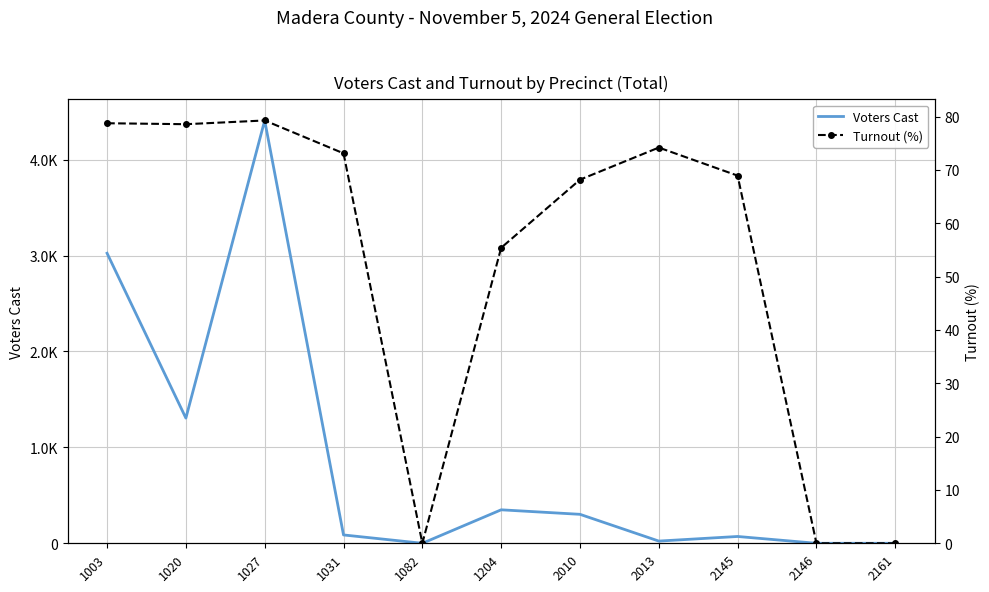

After their last crossing, which series has the higher values: Voters Cast or Turnout (%)?

Voters Cast